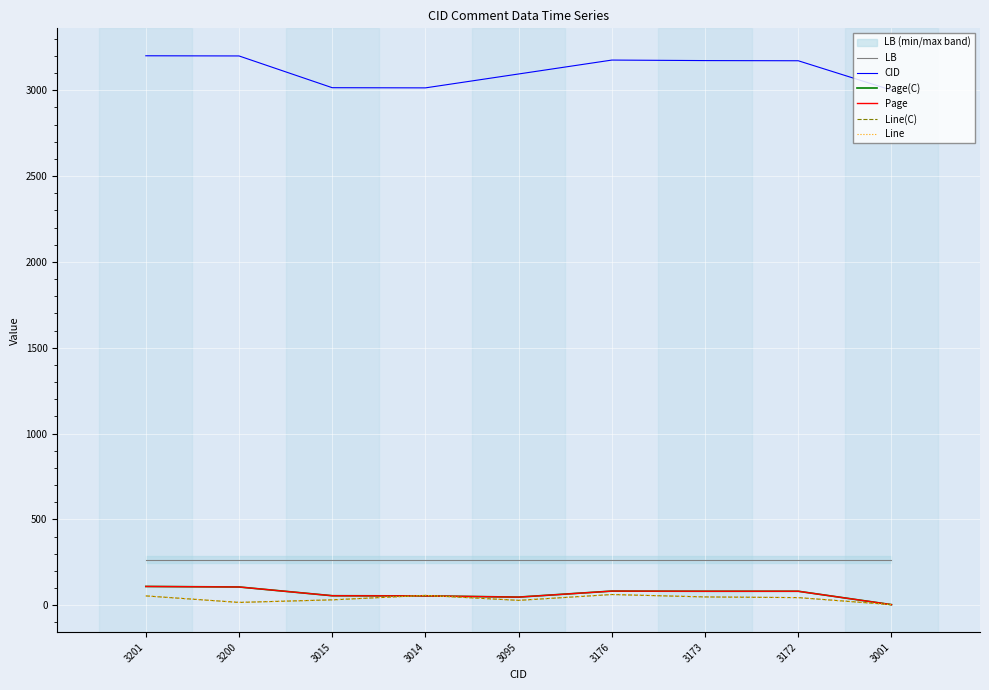

Is it true that Line(C) equals 57 at 3014?

True